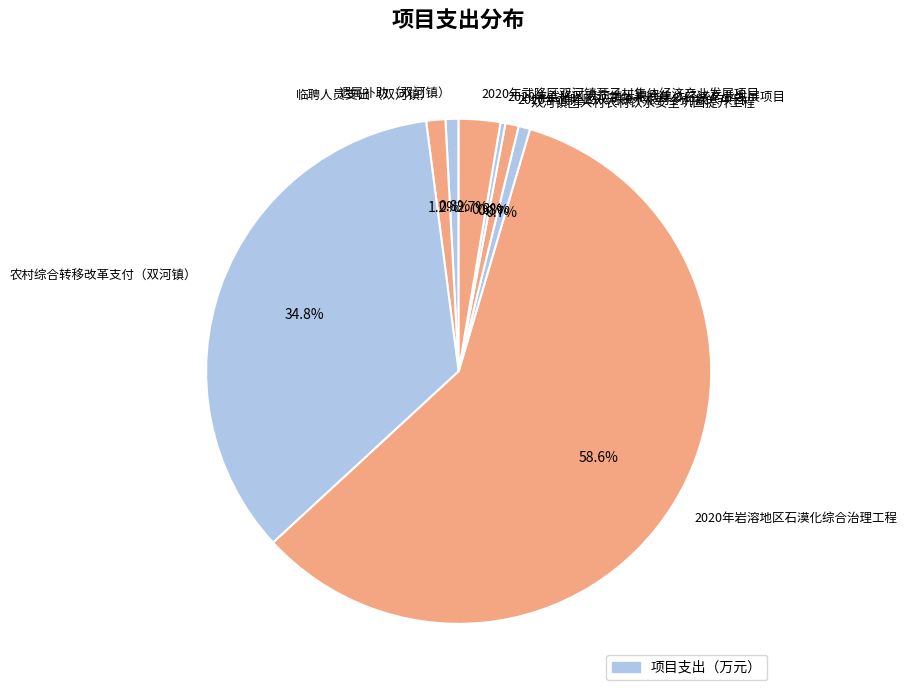

What is the largest slice in the pie chart?

2020年岩溶地区石漠化综合治理工程